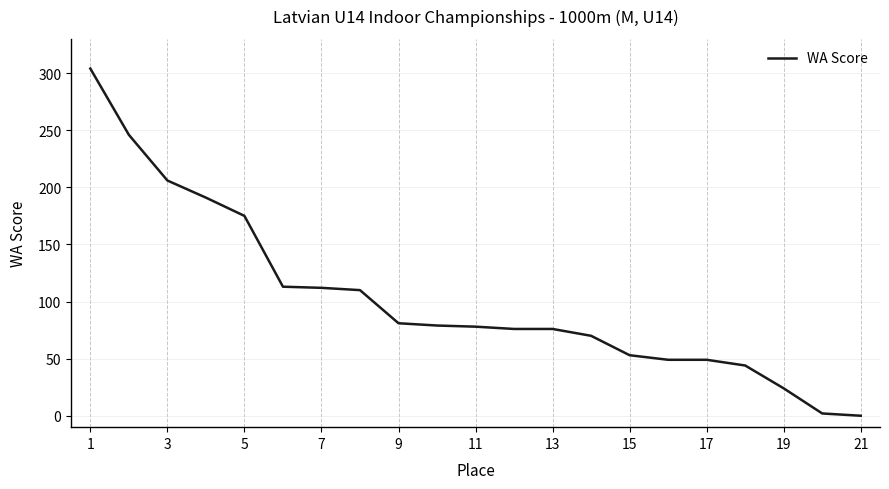

What is the maximum value shown in the chart?

304